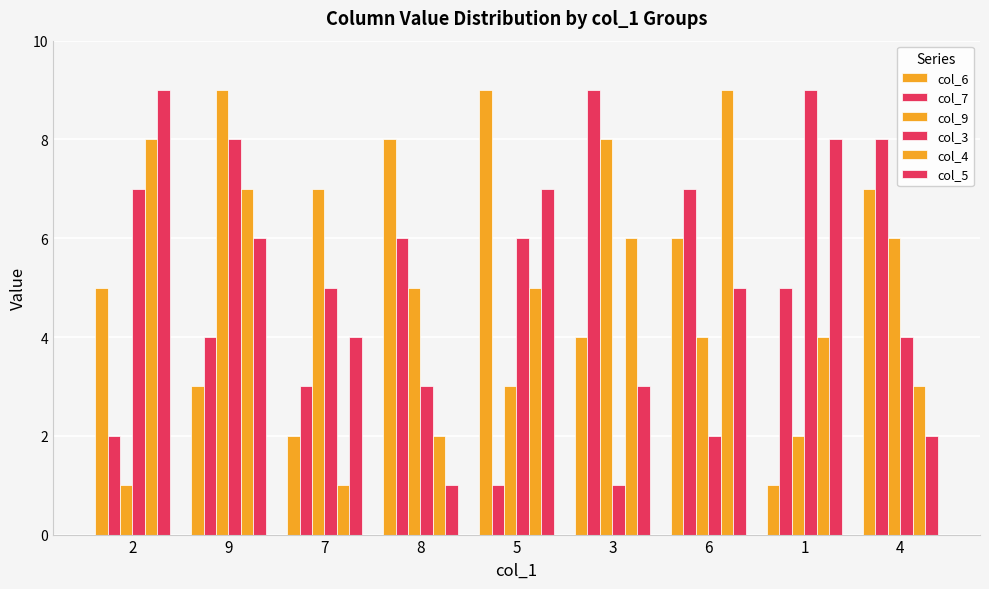

How many bars are there in total?

54